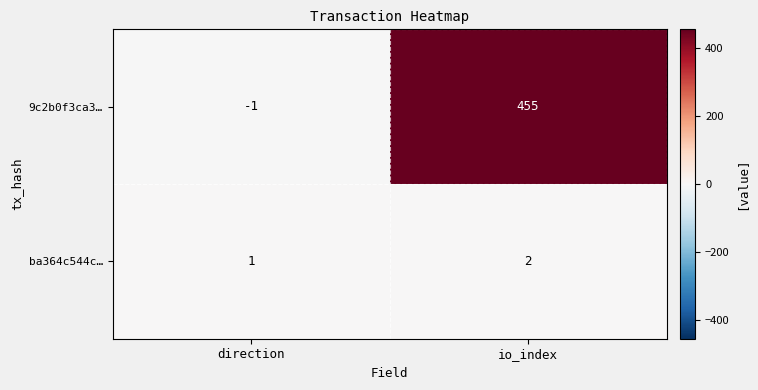

How many values in the ba364c544c… series are below 2?

1